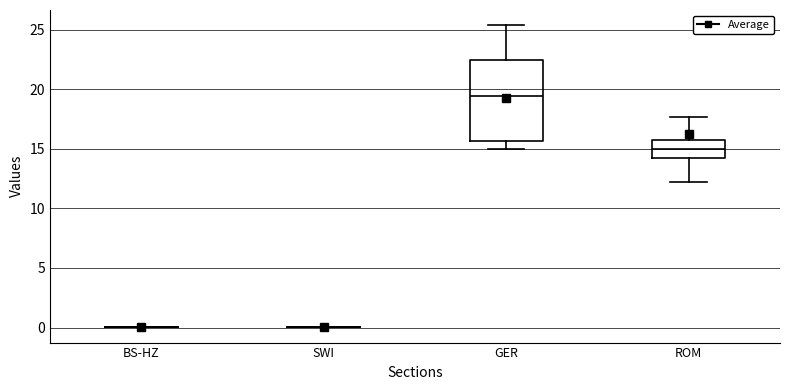

Reading left to right, read every box against the y-axis: the position of its median line, the range the box covers, and the ends of its whiskers. The values are not printed on the chart, so give them approximately, as read against the axis.

BS-HZ: box collapsed to a line at 0.0, whiskers 0.0 to 0.0
SWI: box collapsed to a line at 0.0, whiskers 0.0 to 0.0
GER: median 19.5, box 15.5 to 22.5, whiskers 15.0 to 25.5
ROM: median 15.0, box 14.0 to 15.5, whiskers 12.0 to 17.5